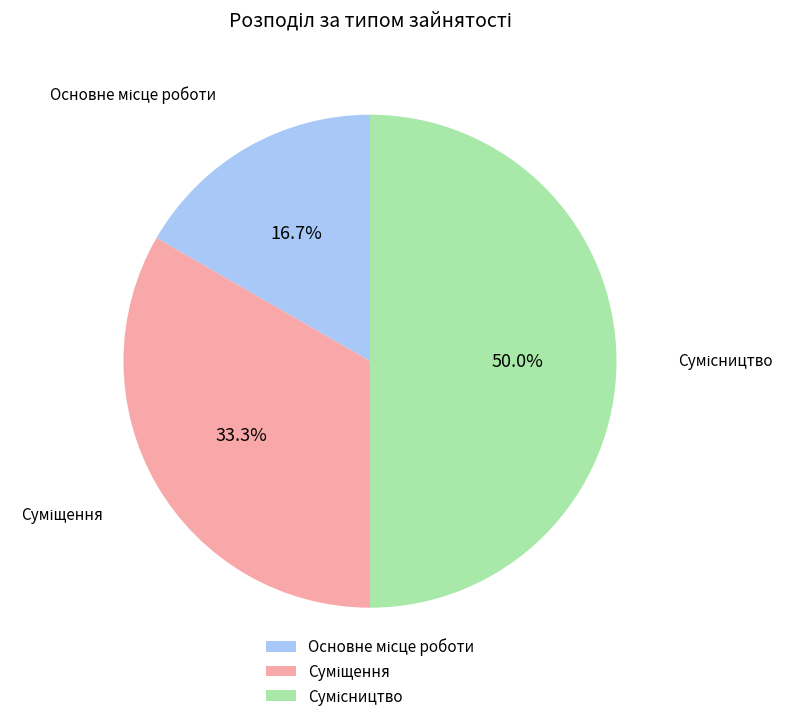

To the nearest percent, what is the difference between the Сумісництво and Основне місце роботи slice percentages?

33%